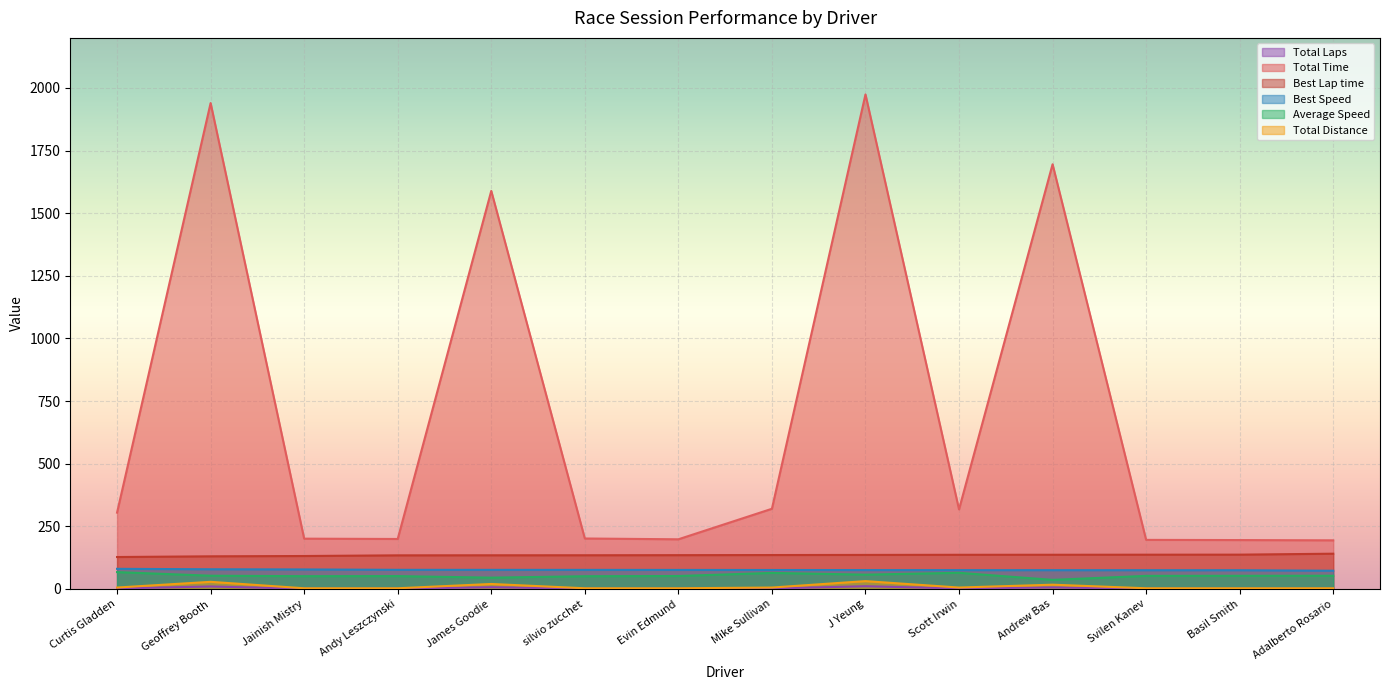

What is the maximum value shown in the chart?

1974.2